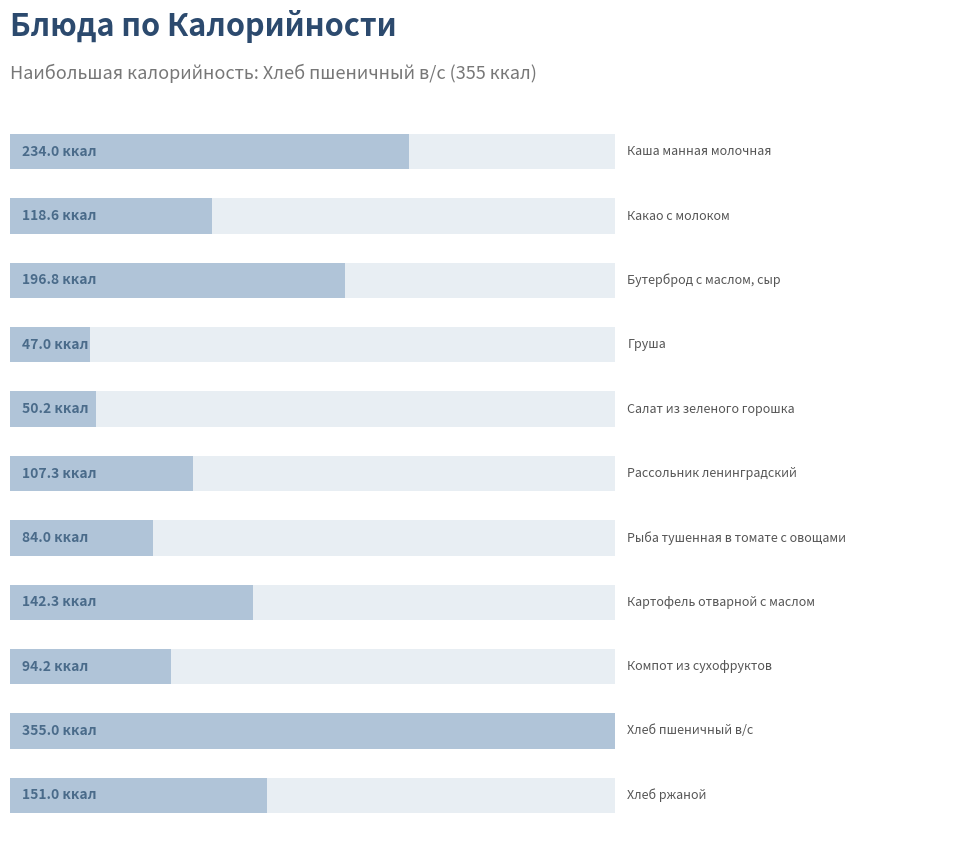

How many bars are there in total?

11